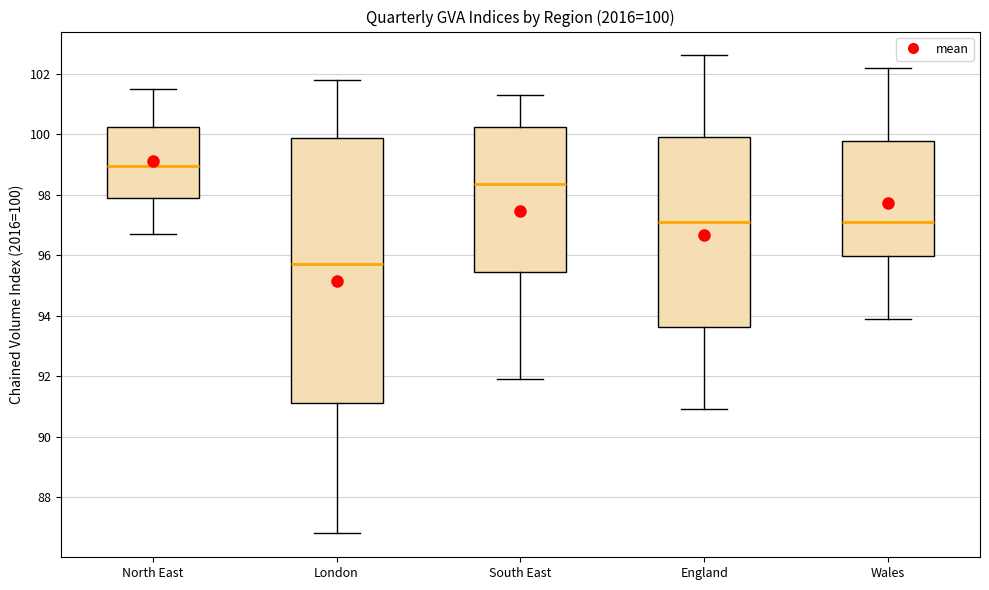

Which box's median line is the lowest?

London